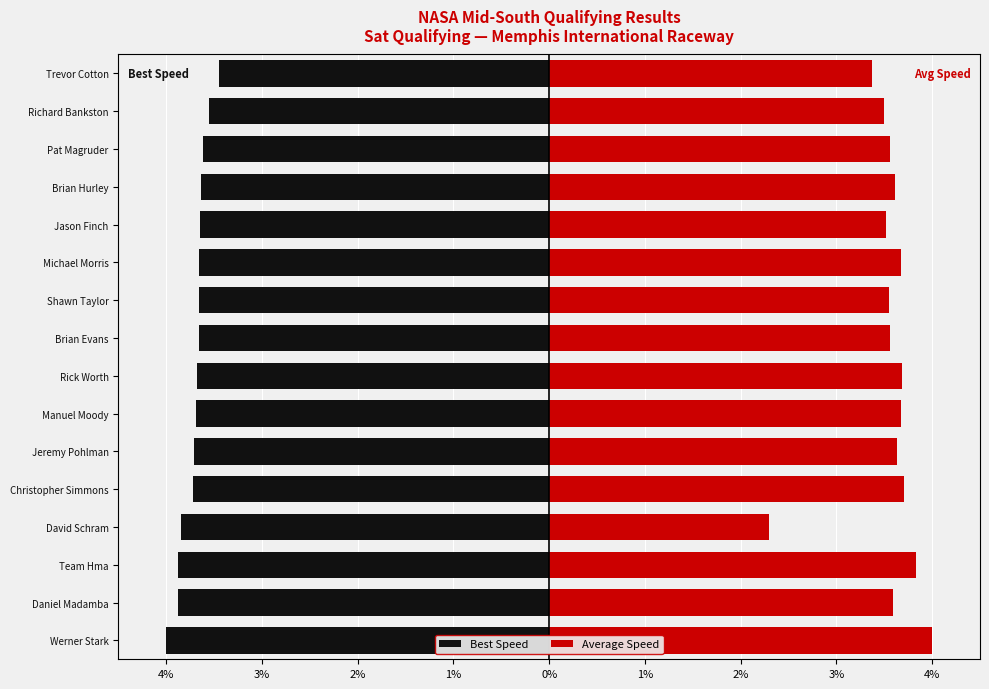

Are the bars grouped side by side (vs. stacked)?

Yes